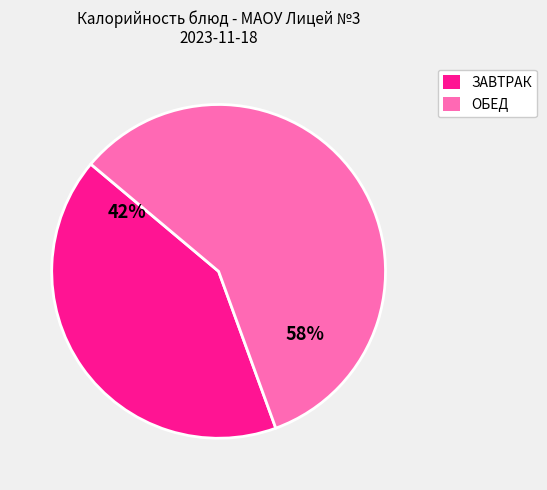

To the nearest percent, what is the average slice percentage?

50%